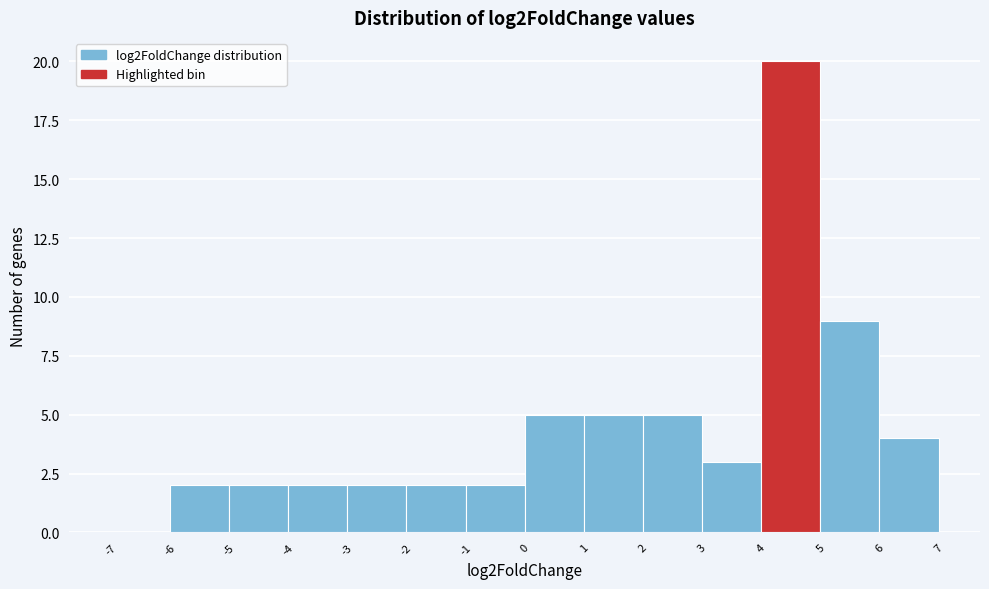

Reading left to right, list every bar in this chart as the range it spans on the x-axis followed by its height. The values are not printed on the chart, so give them approximately, as read against the axis.

-7 to -6: 0
-6 to -5: 2
-5 to -4: 2
-4 to -3: 2
-3 to -2: 2
-2 to -1: 2
-1 to 0: 2
0 to 1: 5
1 to 2: 5
2 to 3: 5
3 to 4: 3
4 to 5: 20
5 to 6: 9
6 to 7: 4